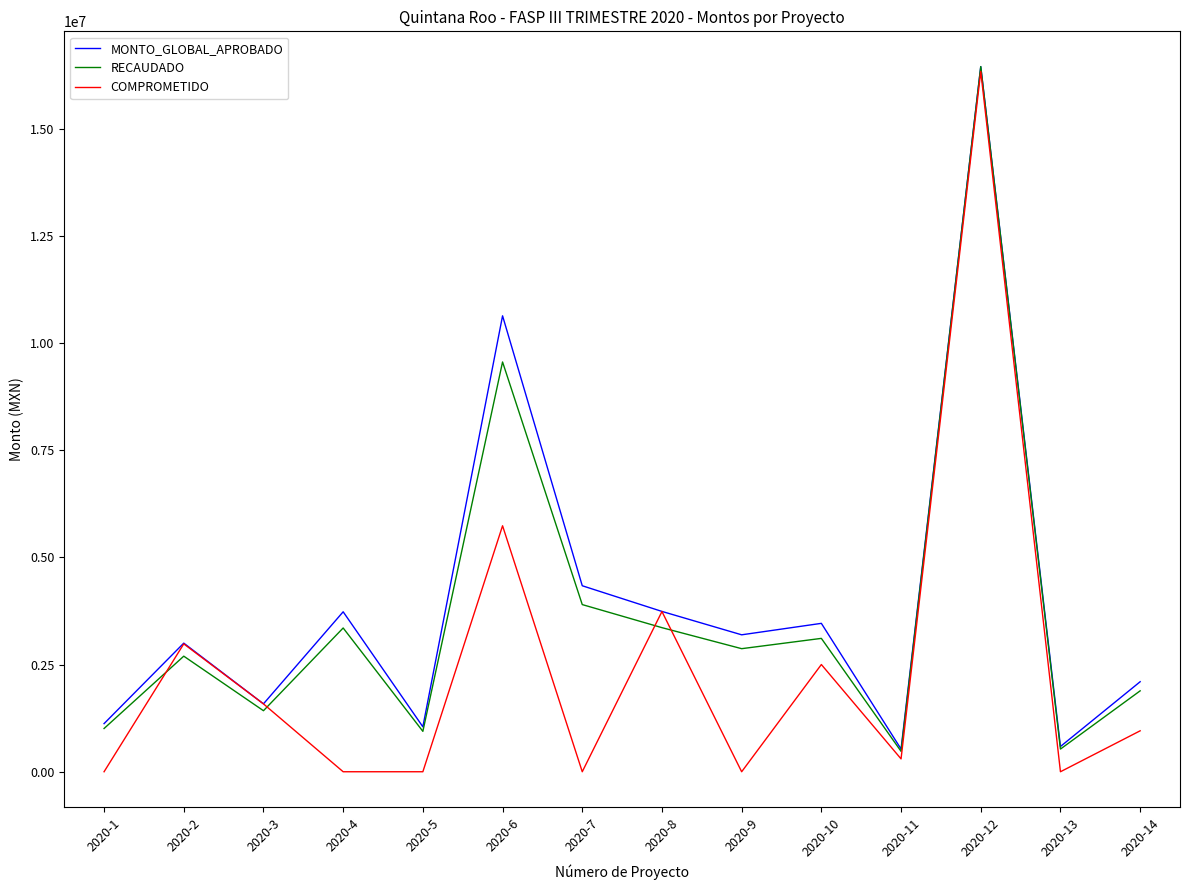

Is the value of RECAUDADO at 2020-8 greater than the value of COMPROMETIDO at 2020-1?

Yes